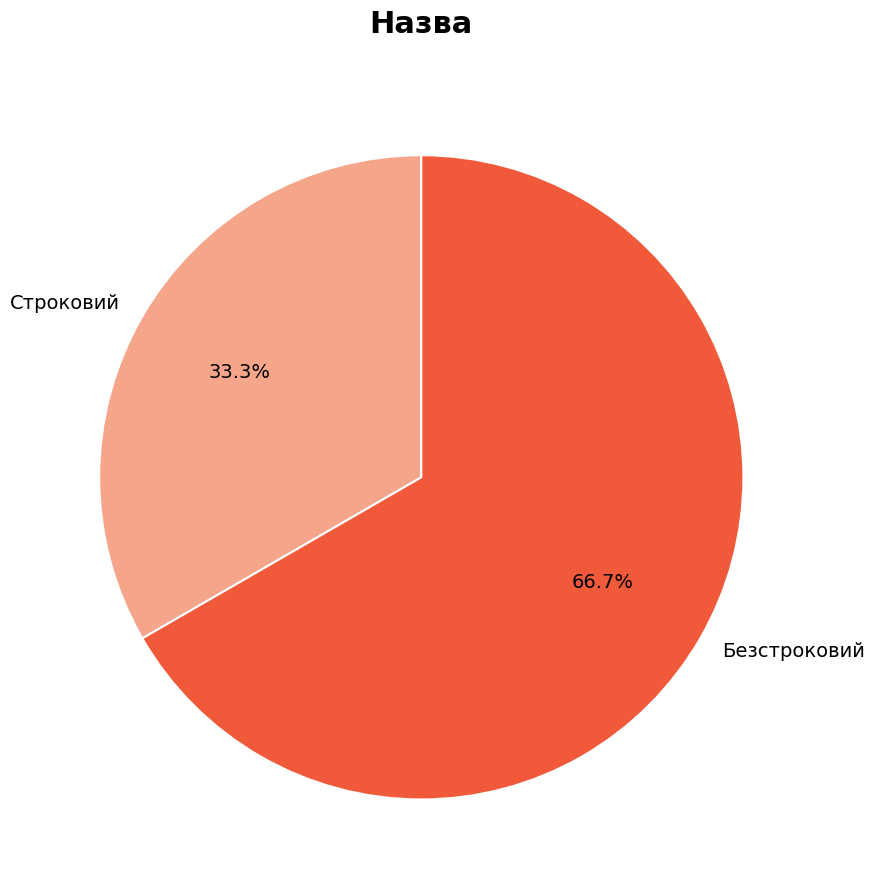

To the nearest percent, what is the average slice percentage?

50%